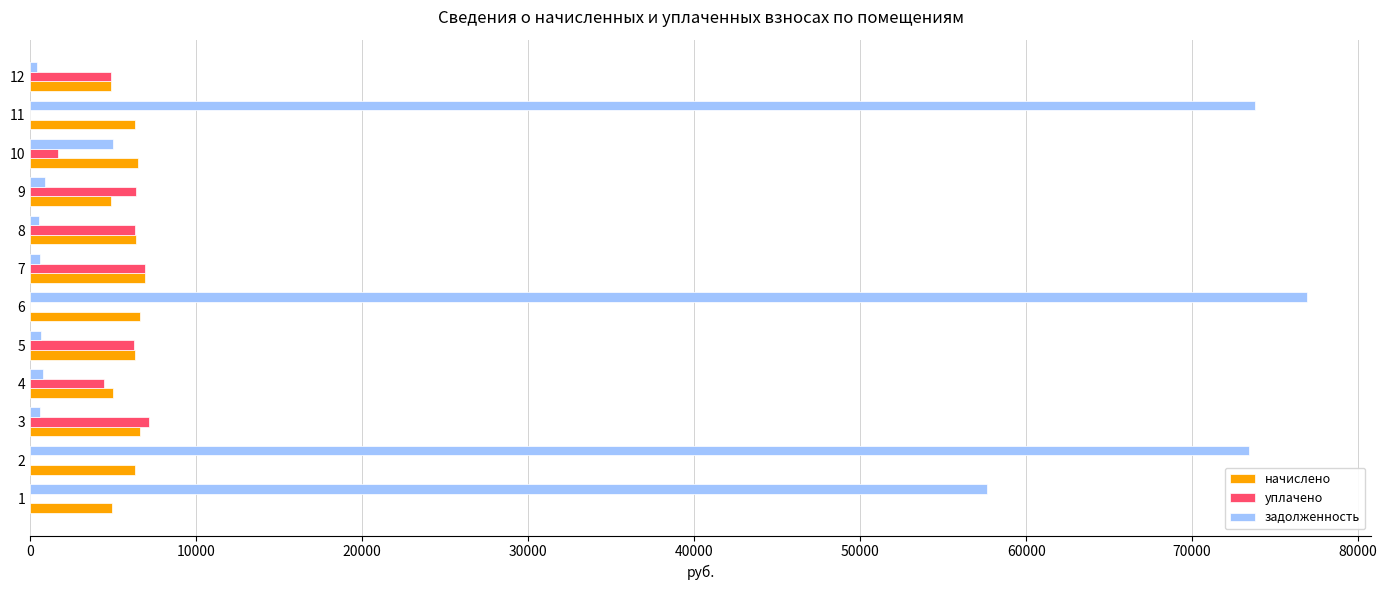

Which series has the largest total across all categories?

задолженность